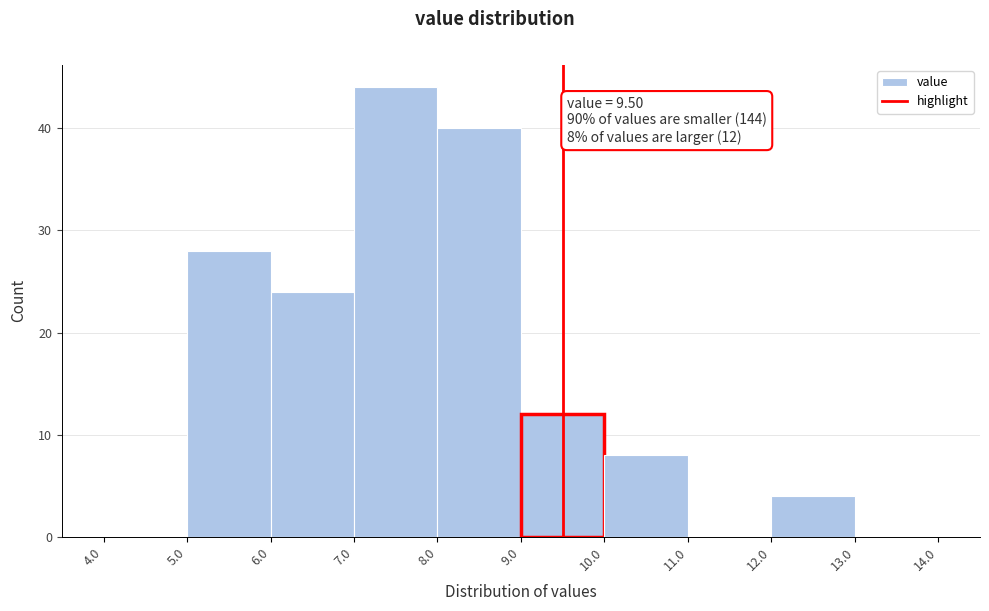

Which range on the x-axis has the tallest bar?

7.0 to 8.0